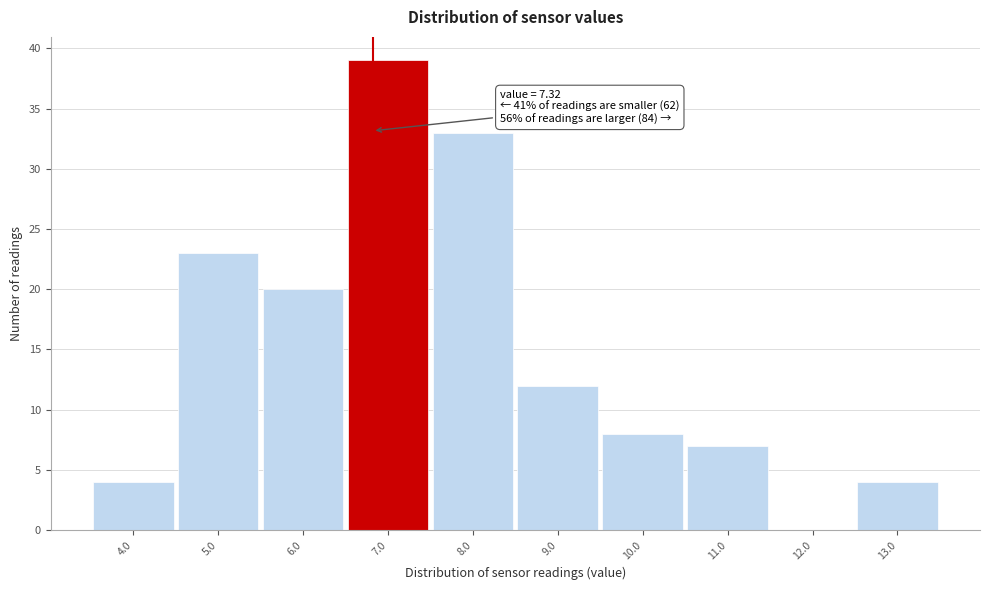

Reading left to right, transcribe all the data shown in this chart.

4.0=4	5.0=23	6.0=20	7.0=39	8.0=33	9.0=12	10.0=8	11.0=7	12.0=0	13.0=4